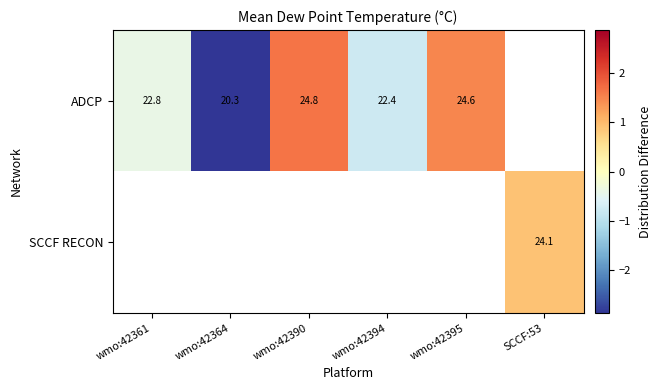

At how many categories does at least one series exceed -1?

5